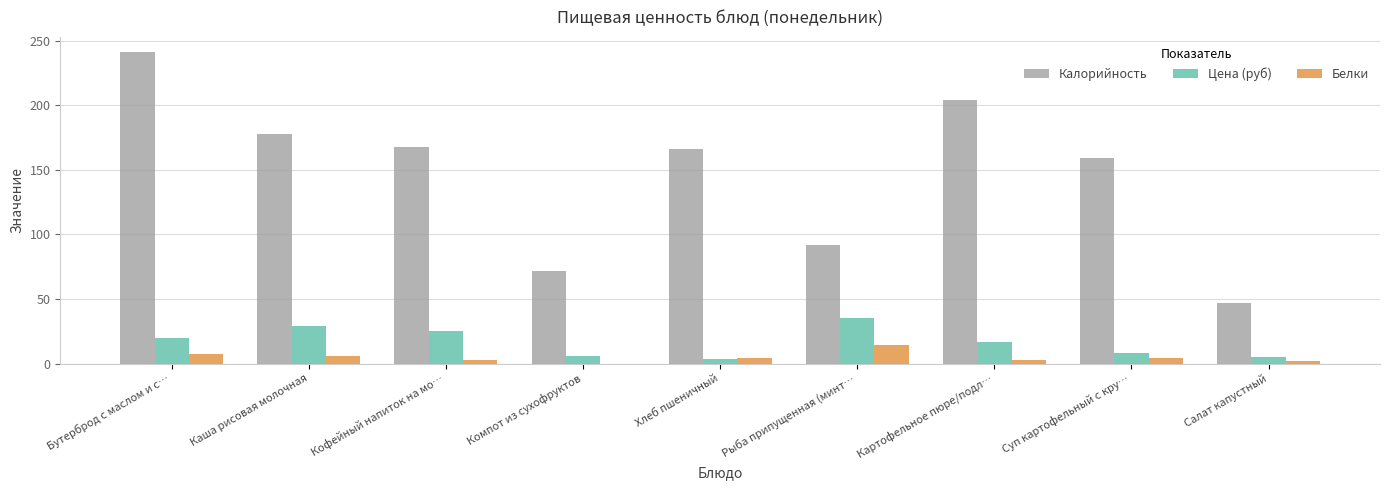

What is the maximum value for Цена (руб)?

35.2